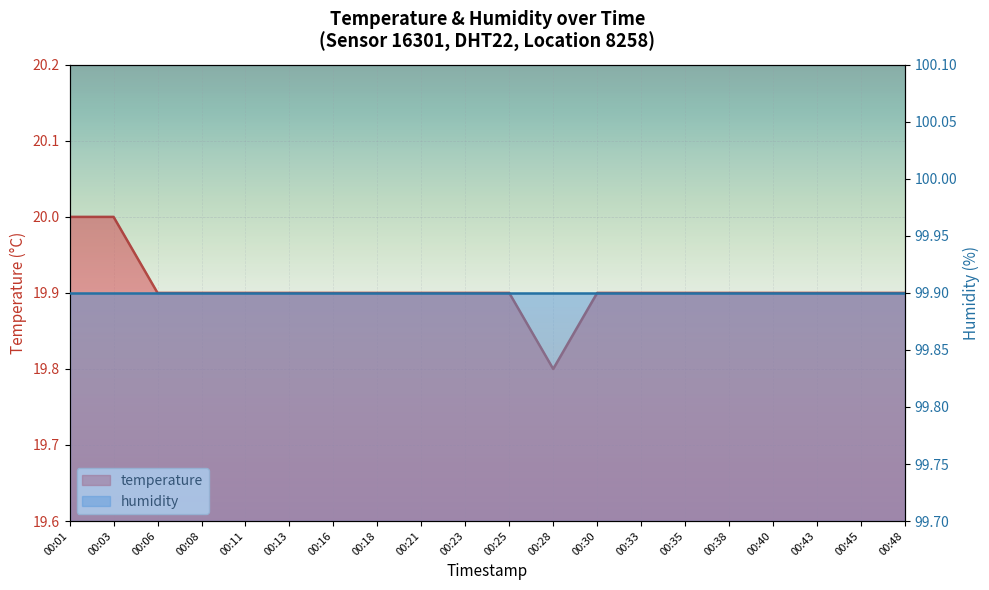

Reading right to left, transcribe all the data shown in this chart.

00:48=19.9	00:45=19.9	00:43=19.9	00:40=19.9	00:38=19.9	00:35=19.9	00:33=19.9	00:30=19.9	00:28=19.8	00:25=19.9	00:23=19.9	00:21=19.9	00:18=19.9	00:16=19.9	00:13=19.9	00:11=19.9	00:08=19.9	00:06=19.9	00:03=20.0	00:01=20.0